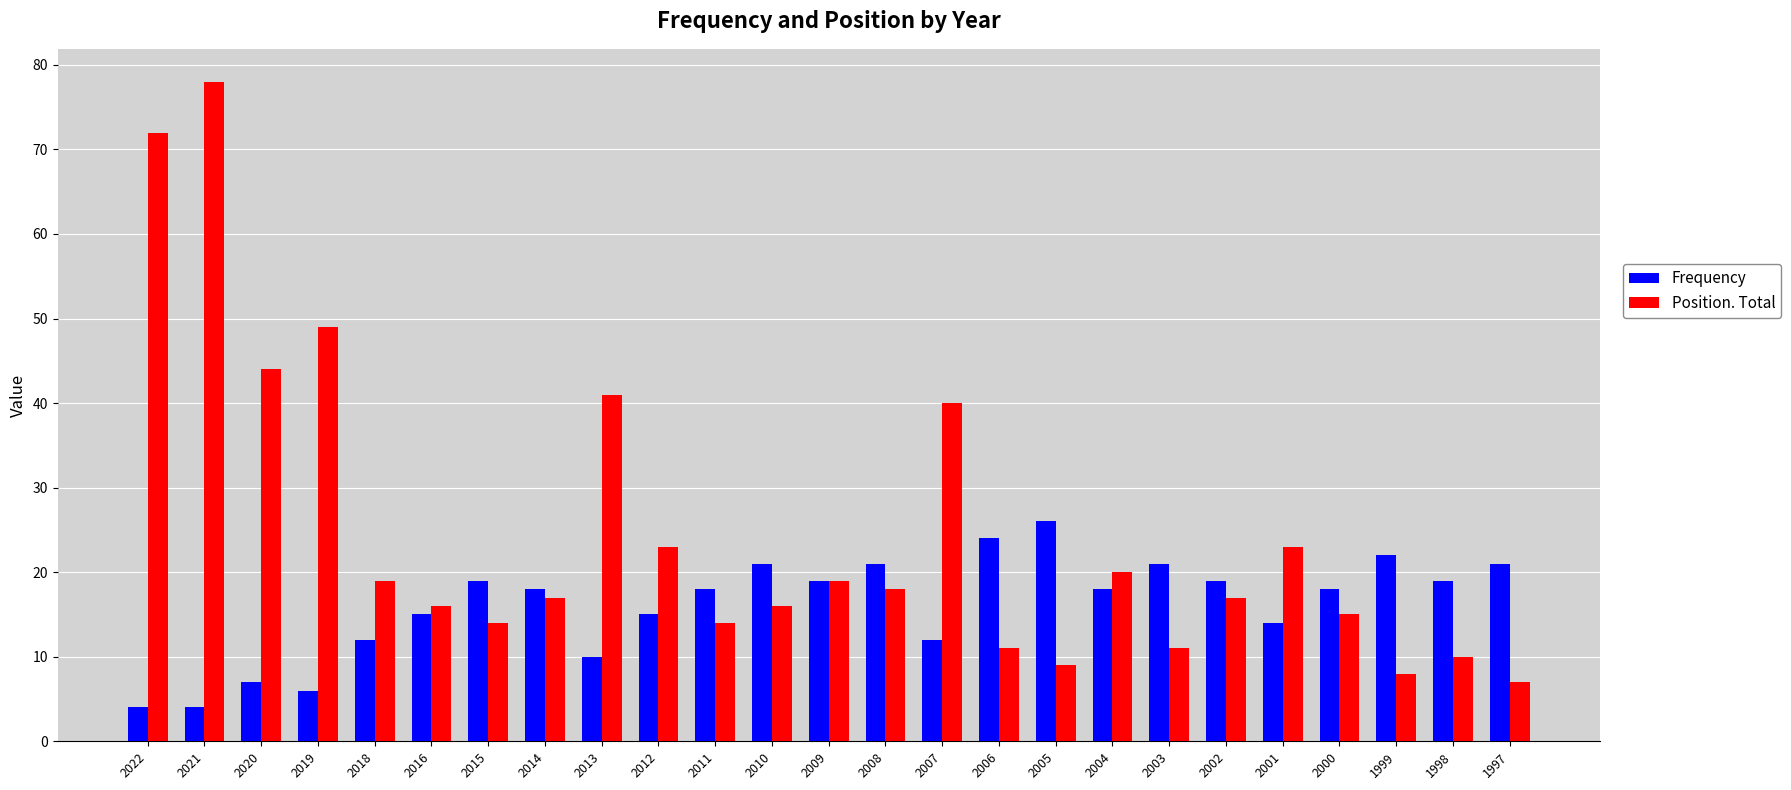

How many distinct data groups are displayed?

2